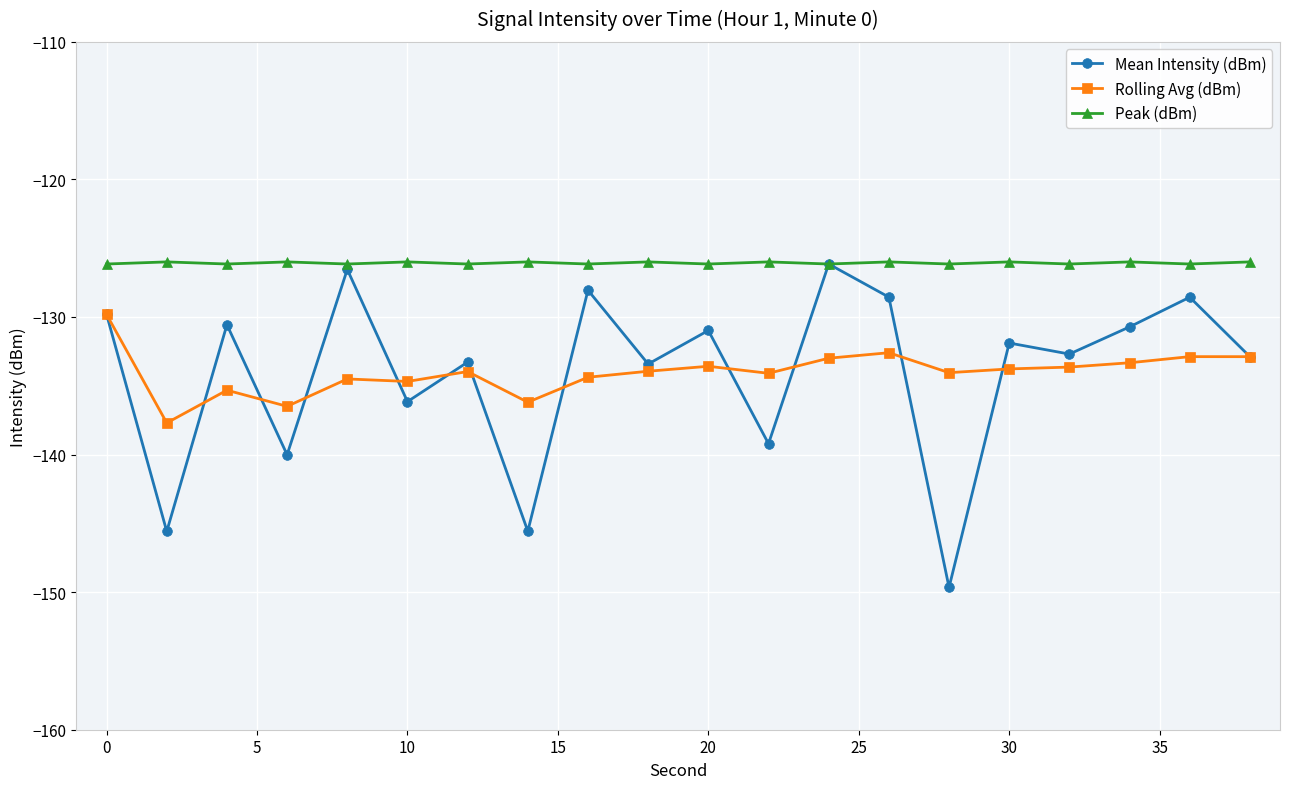

Which series has the largest total across all categories?

Peak (dBm)